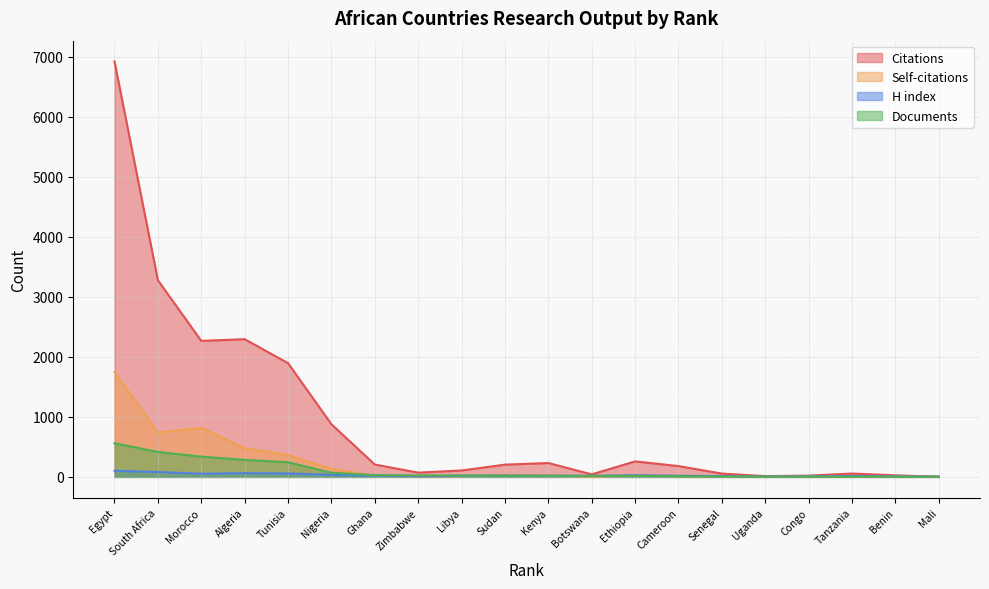

True or false: H index has more than 2 interior local peaks.

True